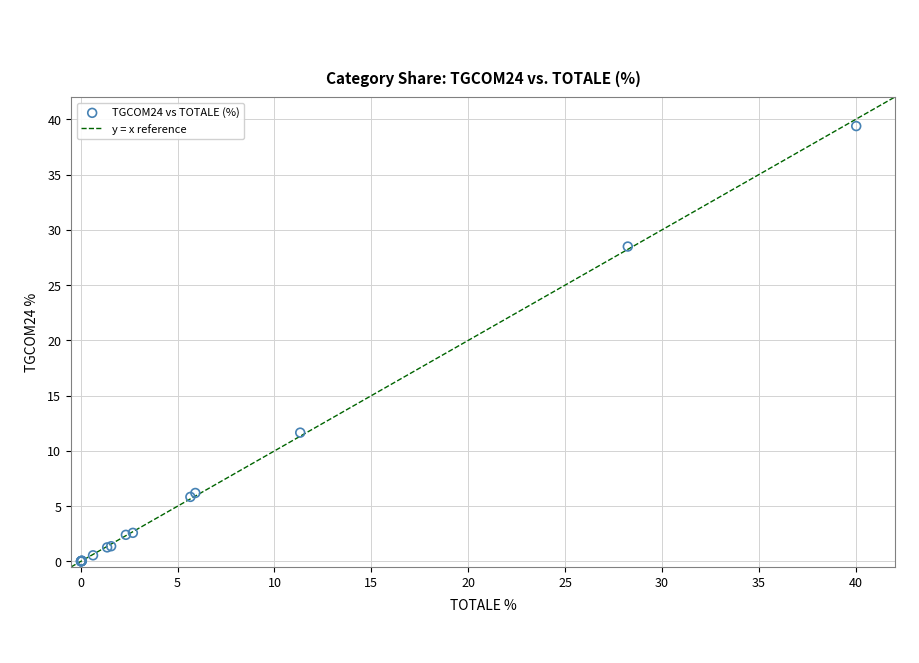

What Y value in the scatter plot is closest to 19?

11.7